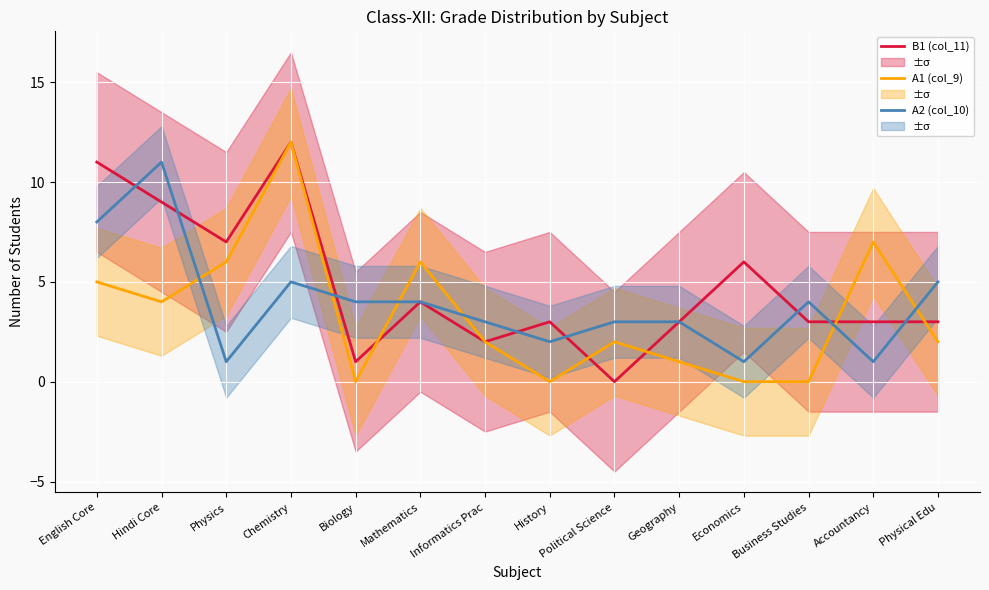

What is the average value of the A1 (col_9) series?

3